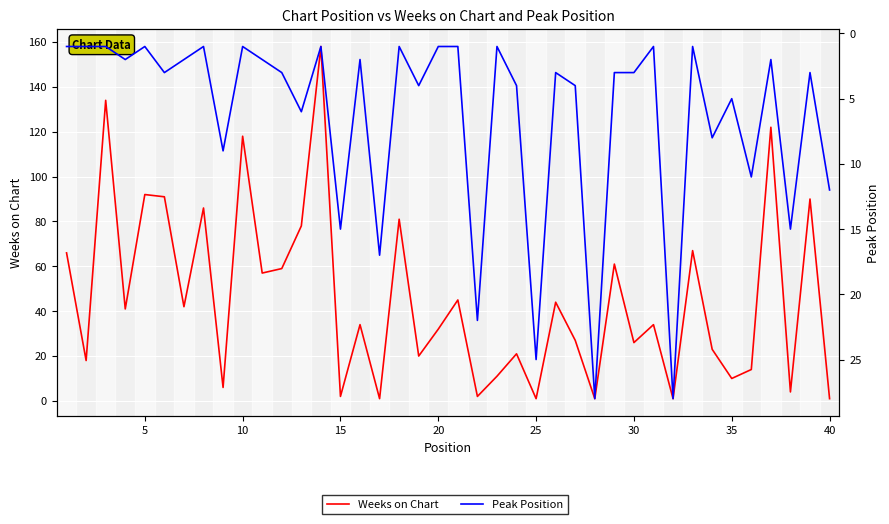

True or false: Weeks on Chart has more than 1 points higher than both neighbors.

True